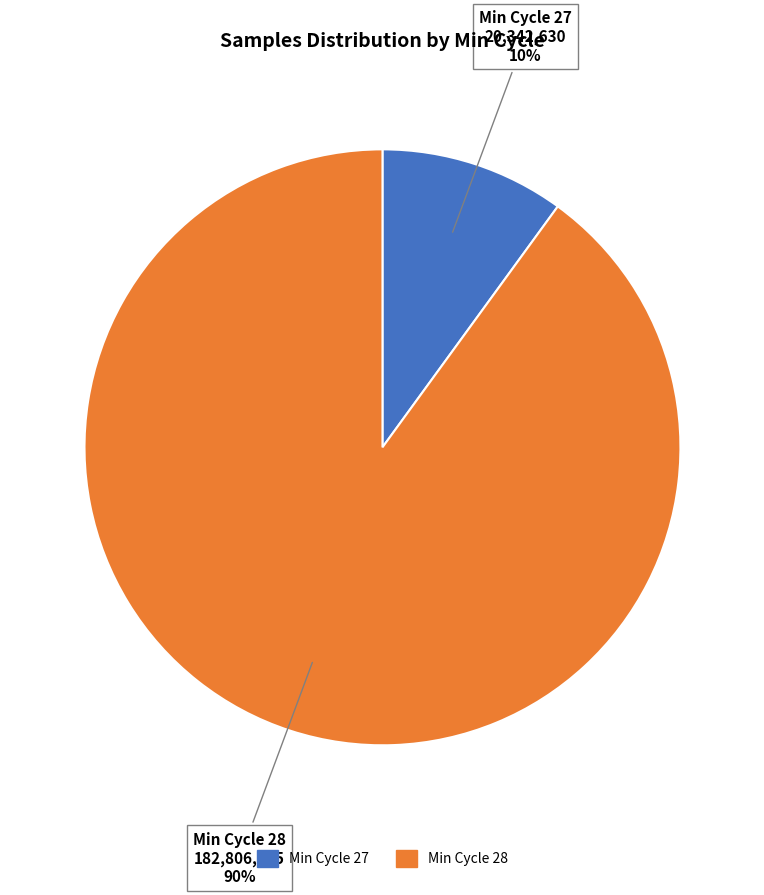

Is there a majority slice in this chart?

Yes